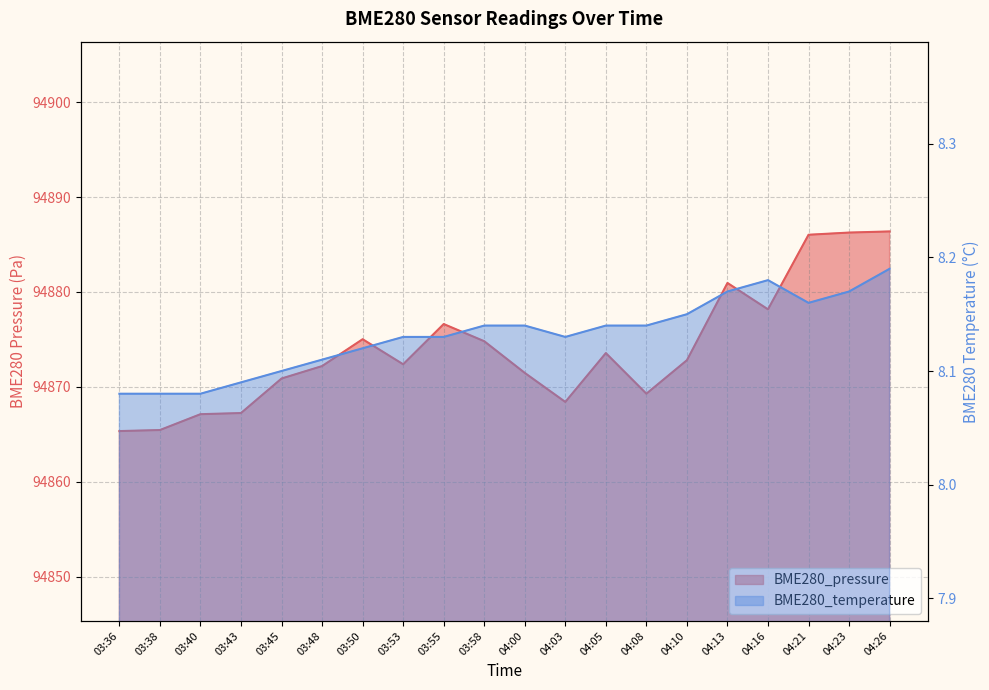

What are all the series names shown in the legend?

BME280_pressure, BME280_temperature